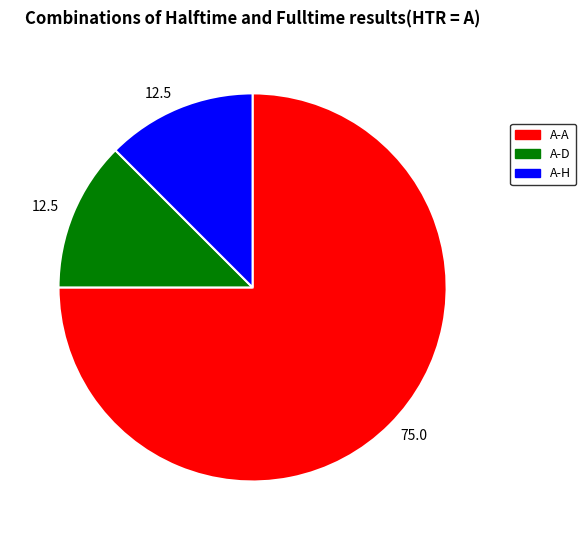

Is there any slice that represents more than half of the pie?

Yes